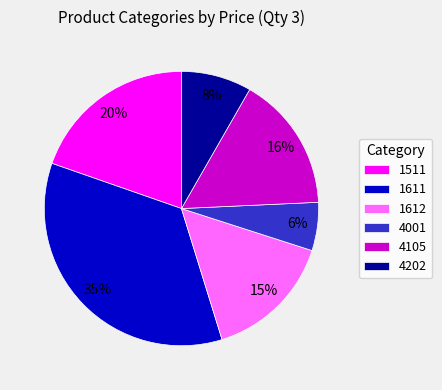

Which has a higher value, 1511 or 4001?

1511